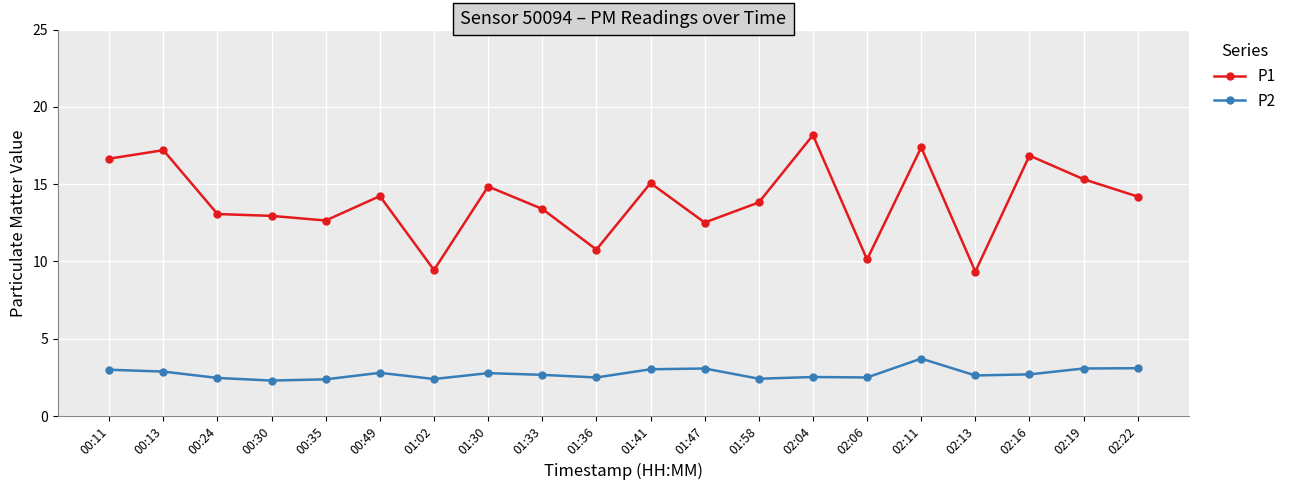

Between 01:58 and 02:13, which series saw the biggest shift?

P1